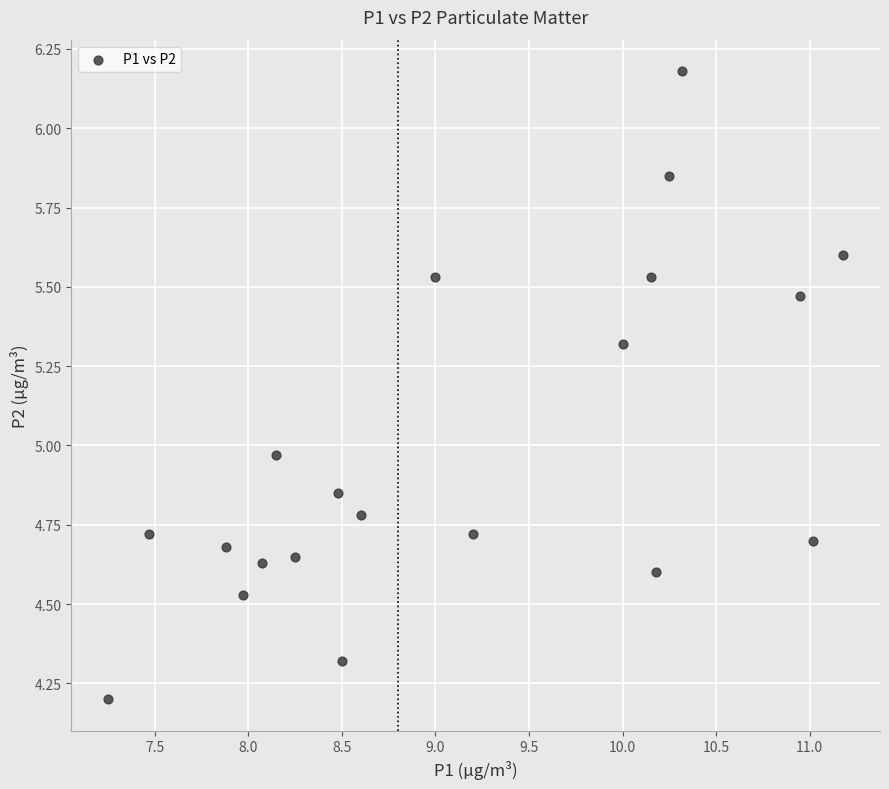

What is the range of Y values (max minus min)?

2.0